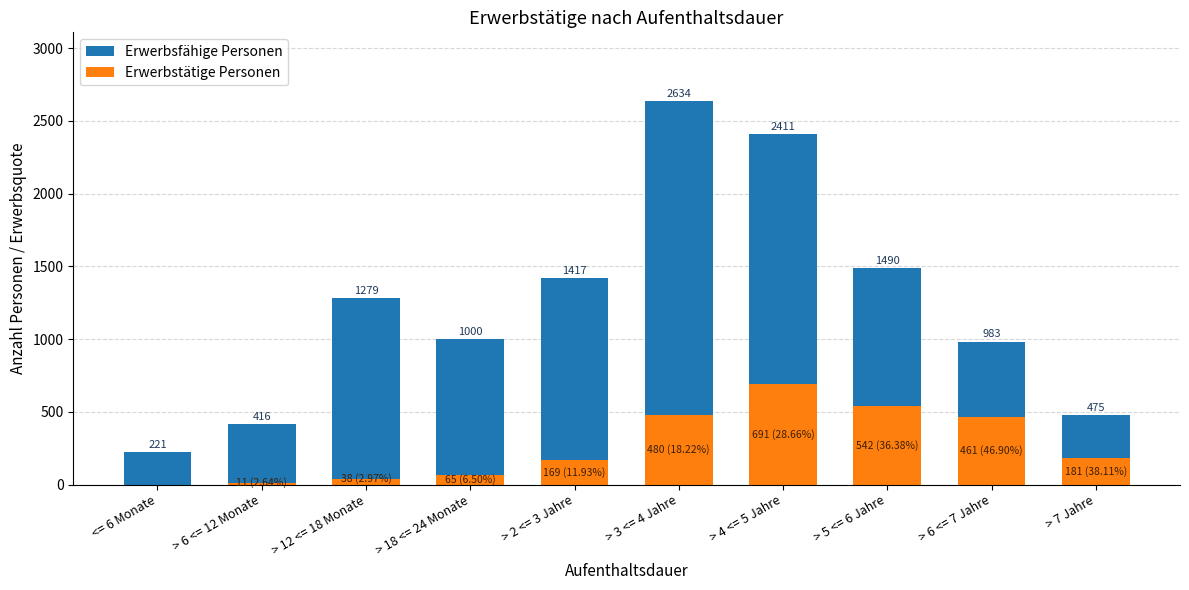

How many bars are there in total?

20